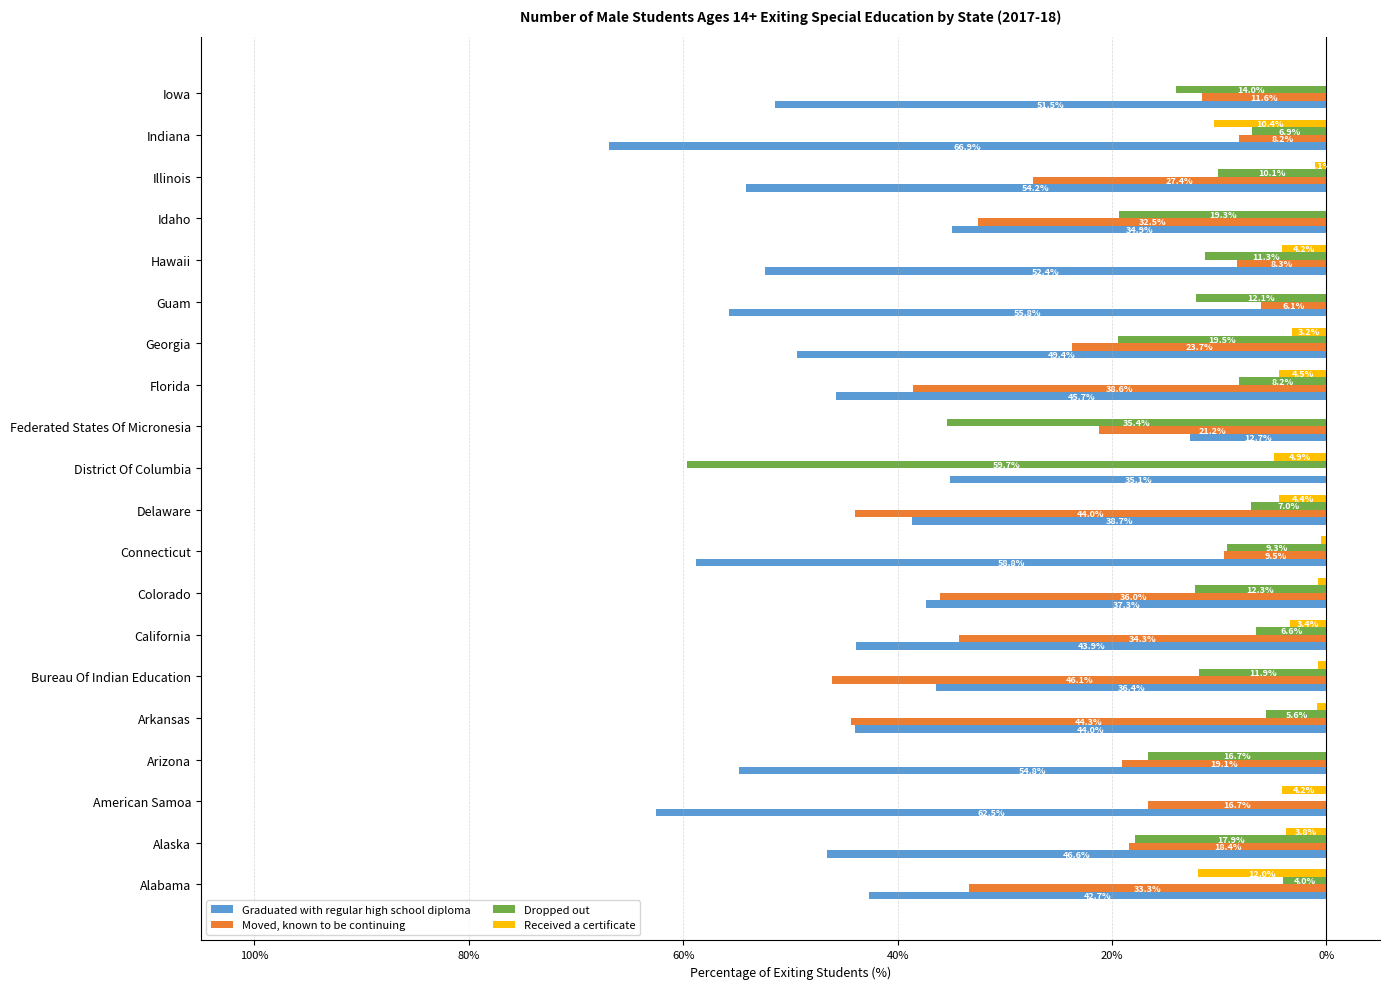

What are all the series names shown in the legend?

Graduated with regular high school diploma, Moved, known to be continuing, Dropped out, Received a certificate